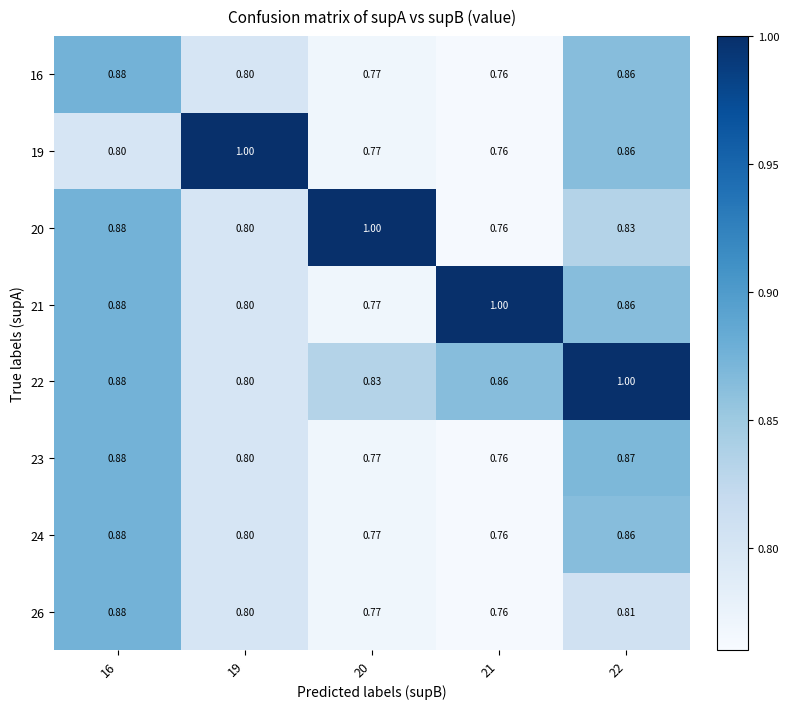

At which category is the sum across all series the highest?

22